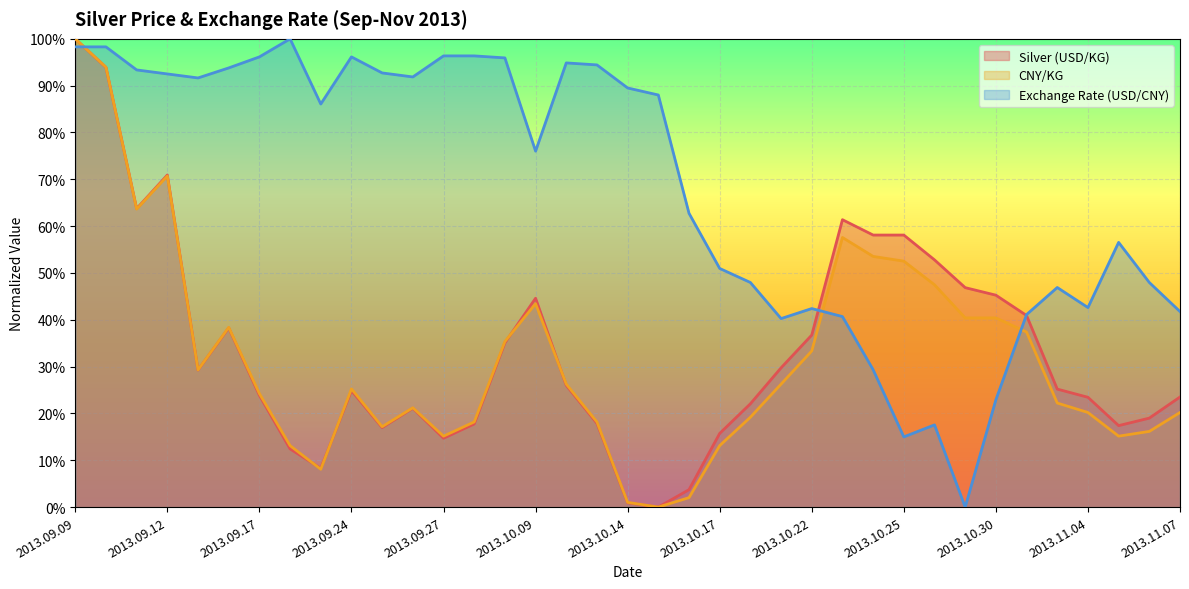

Which has a higher value, 2013.09.17 or 2013.10.10?

2013.10.10